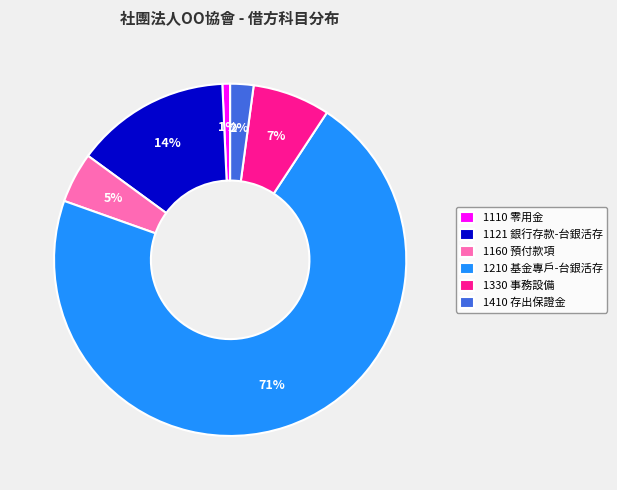

What is the majority slice?

1210 基金專戶-台銀活存